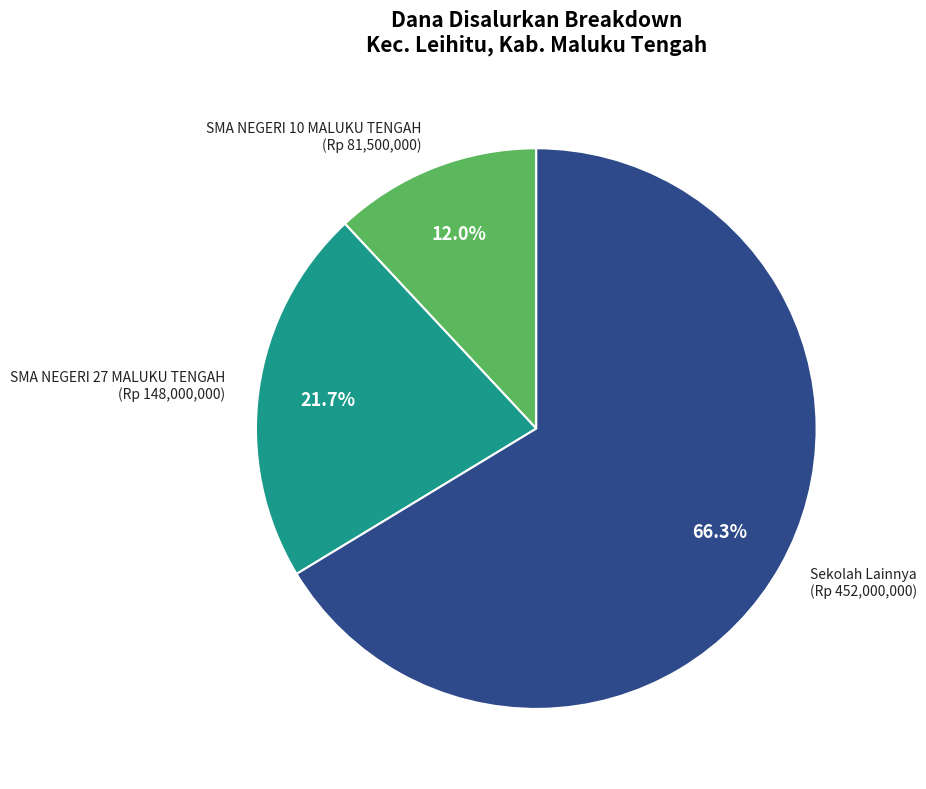

Is the sum of SMA NEGERI 10 MALUKU TENGAH (Rp 81,500,000) and Sekolah Lainnya (Rp 452,000,000) greater than half?

Yes